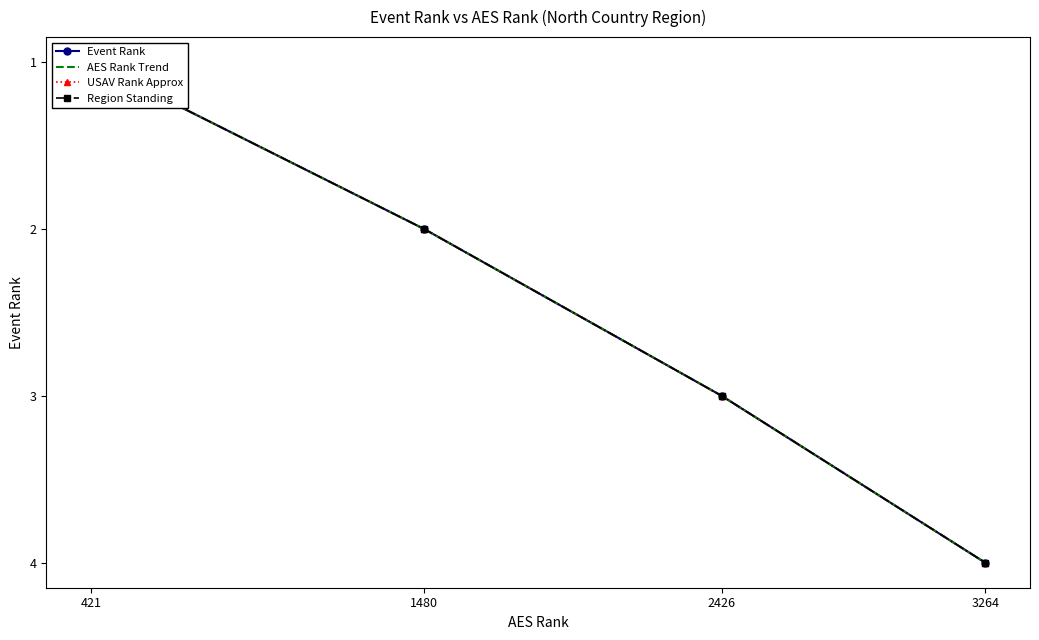

Count the number of categories in the chart.

4